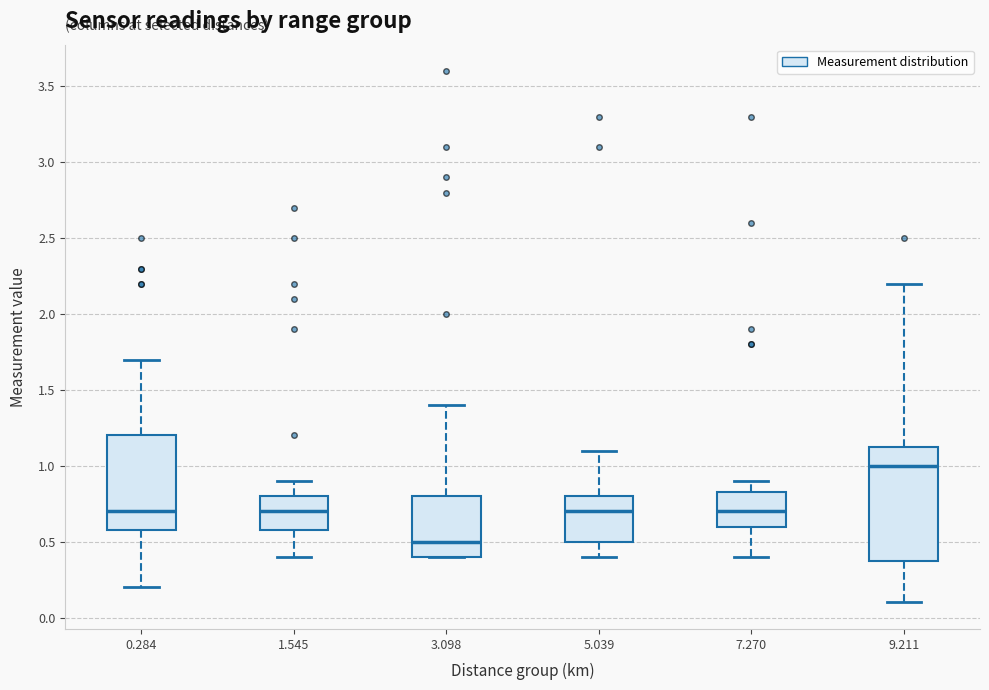

Which box has the highest median line?

9.211